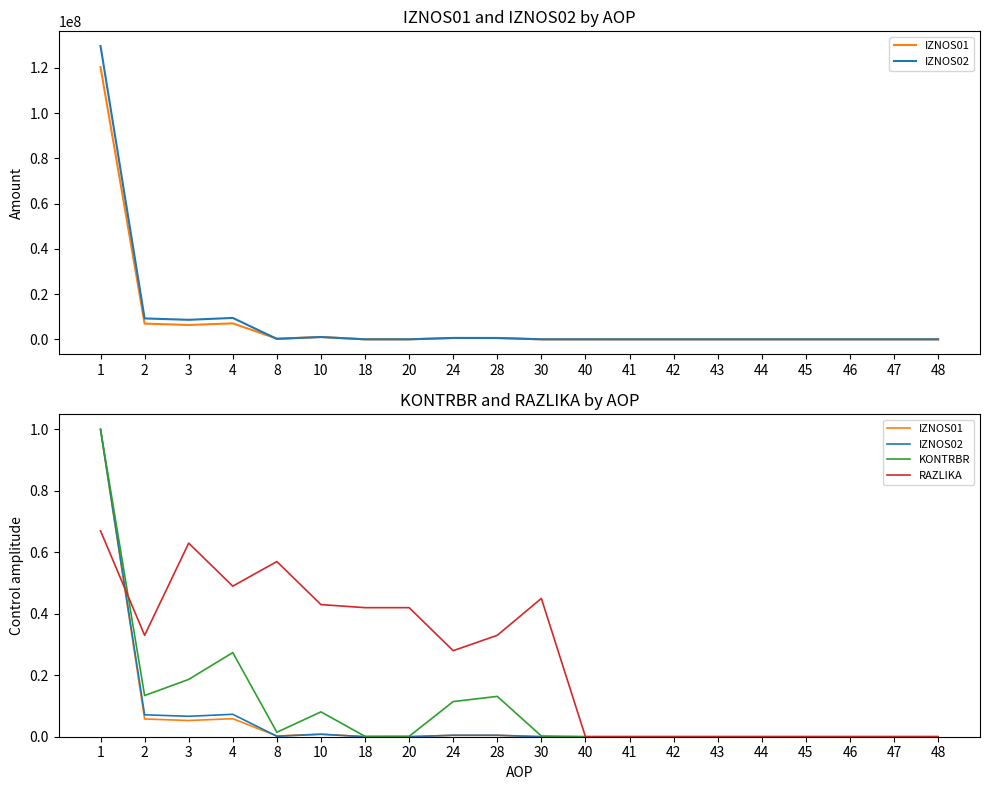

At how many categories does at least one series exceed 0?

11